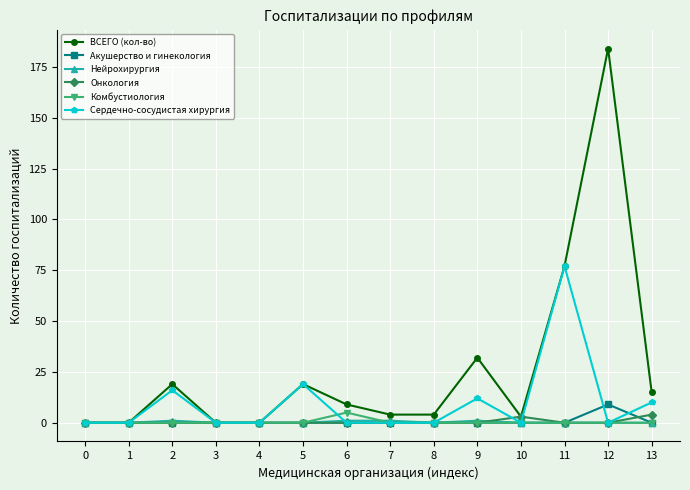

Which series has the widest spread of values?

ВСЕГО (кол-во)